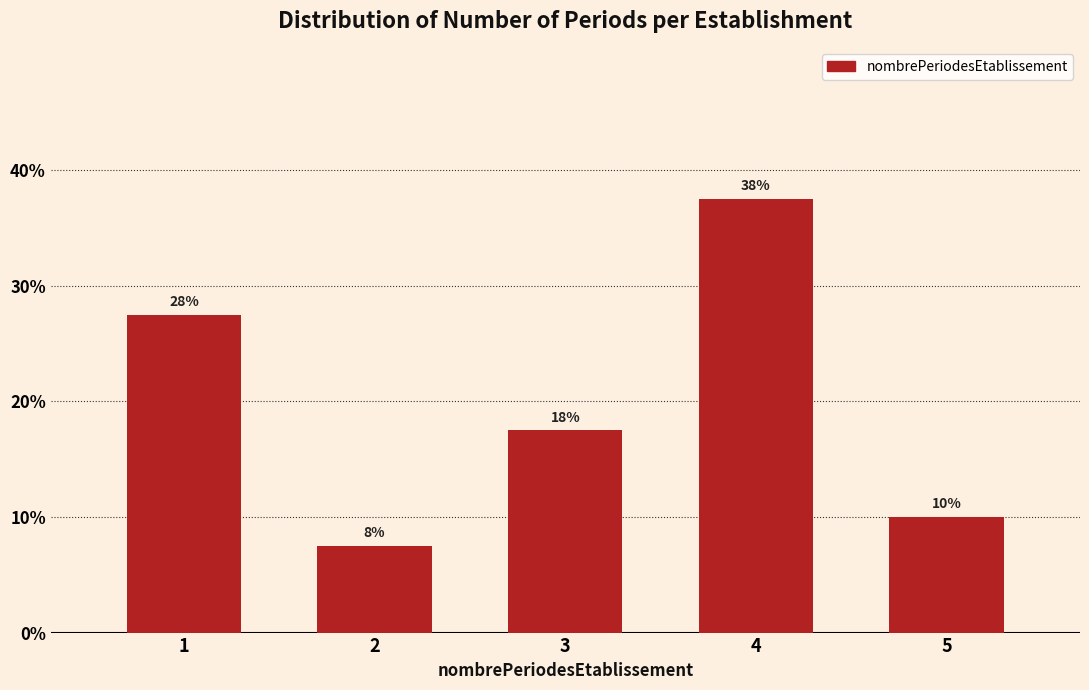

Are the bars horizontal?

No